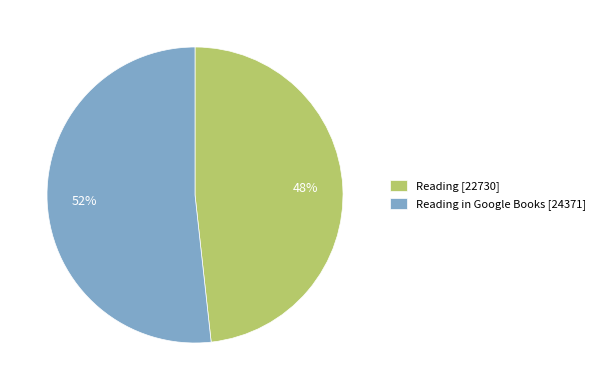

How many slices are in this pie chart?

2